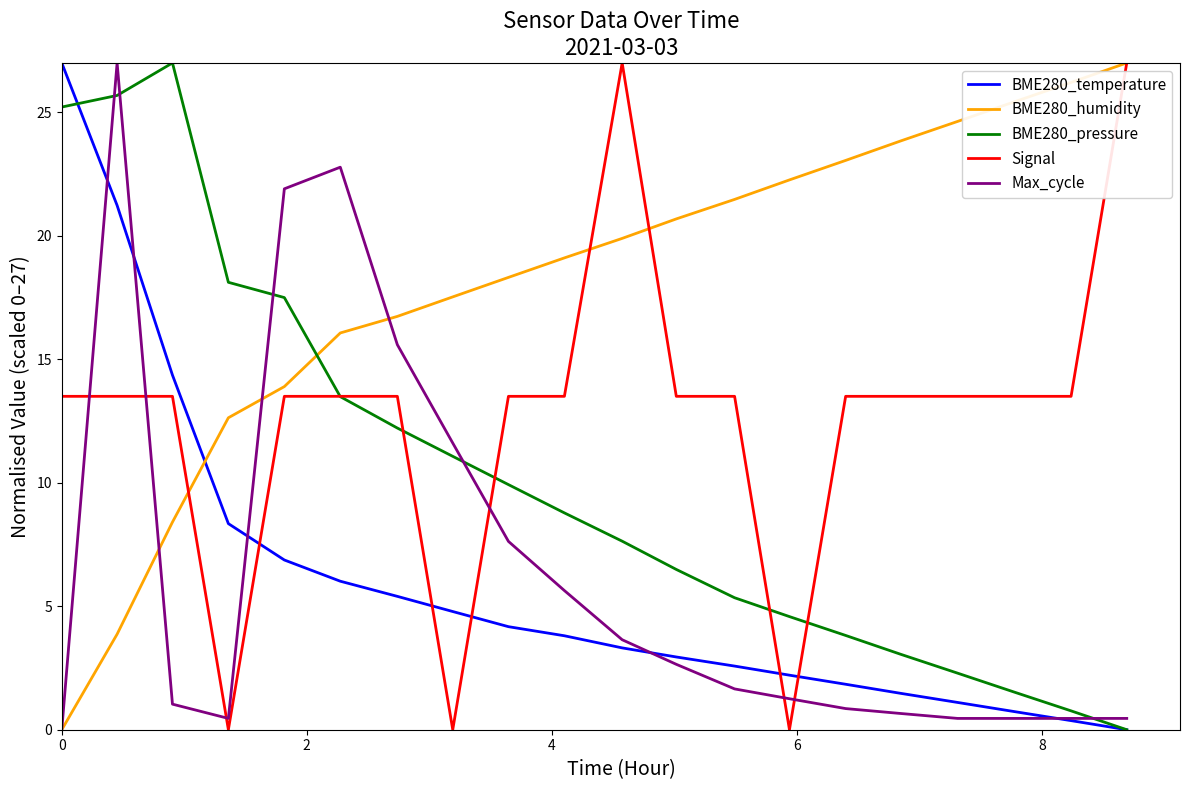

How many intersections are there between Max_cycle and Signal?

6